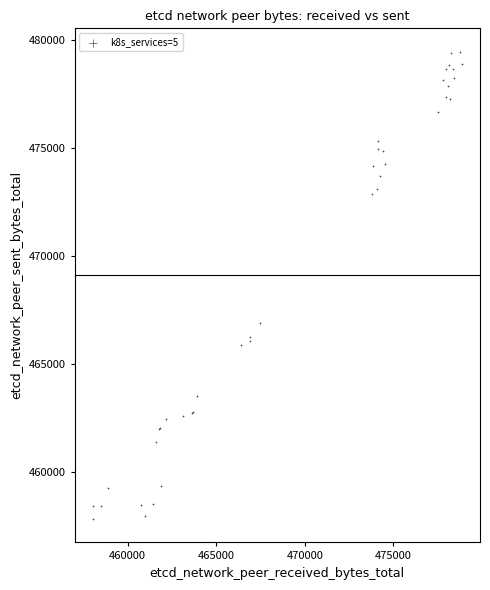

What Y value in the scatter plot is closest to 468654?

466935.6